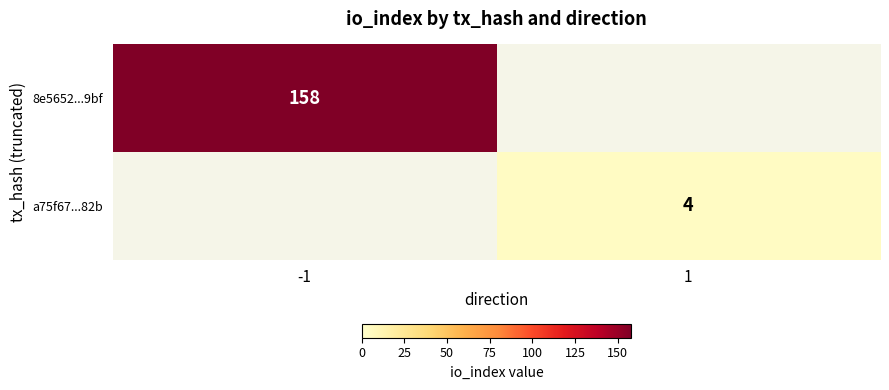

True or false: a75f67...82b has a value of 4 at 1.

True